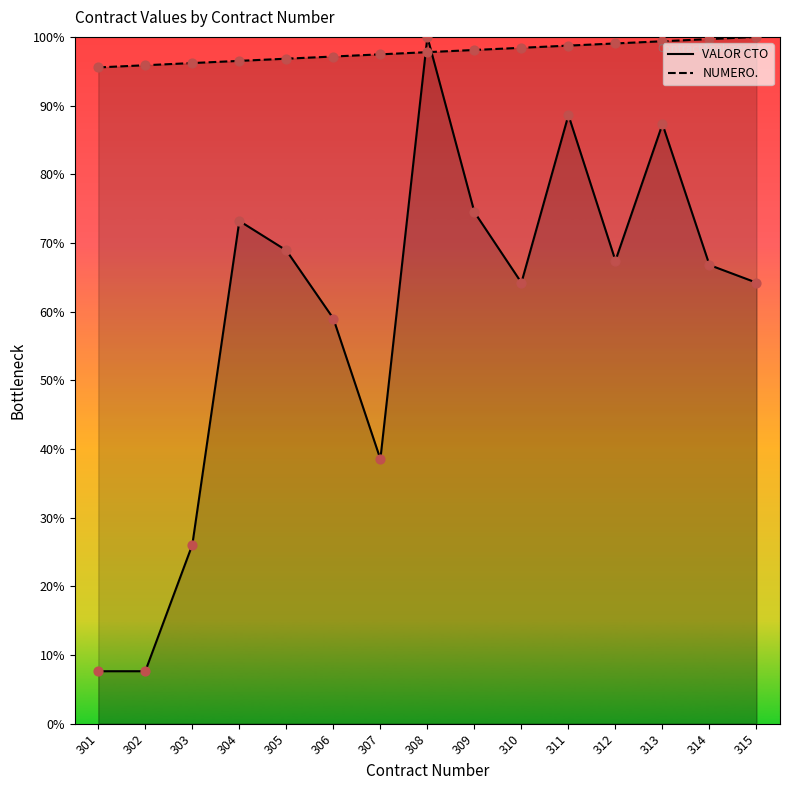

Is the value of VALOR CTO at 314 greater than the value of NUMERO. at 306?

No